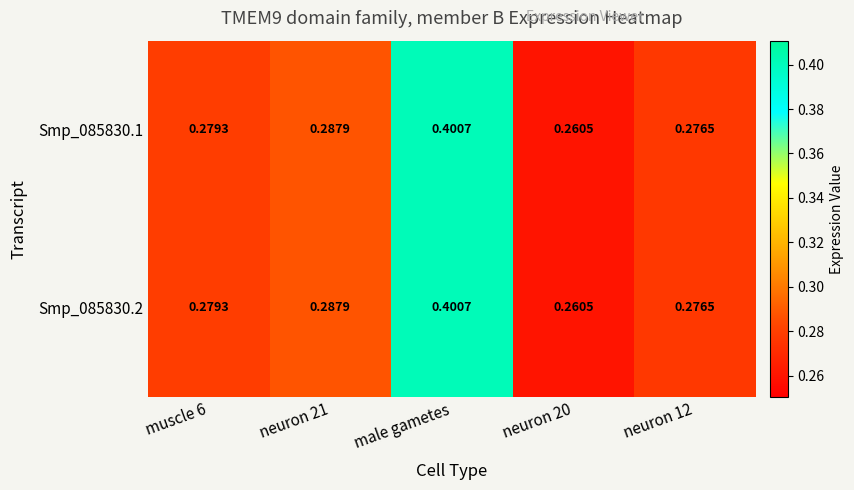

Which label corresponds to the largest value in the chart?

male gametes